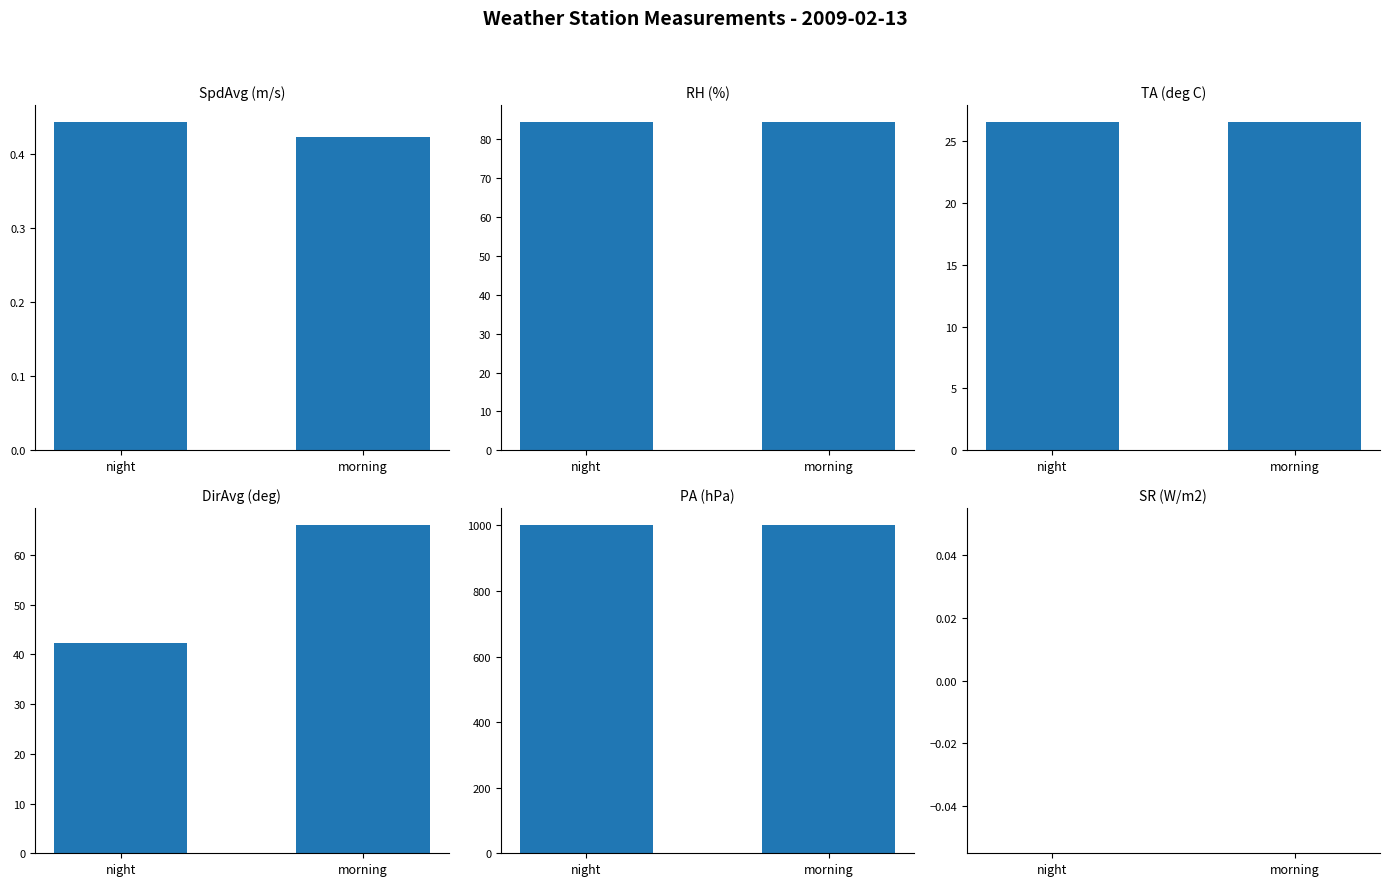

What is the sum of all DirAvg values?

108.3